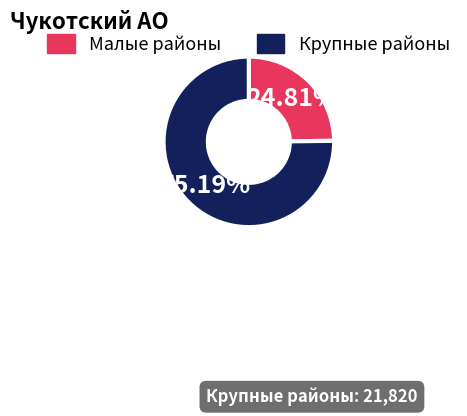

Is there a majority slice in this chart?

Yes